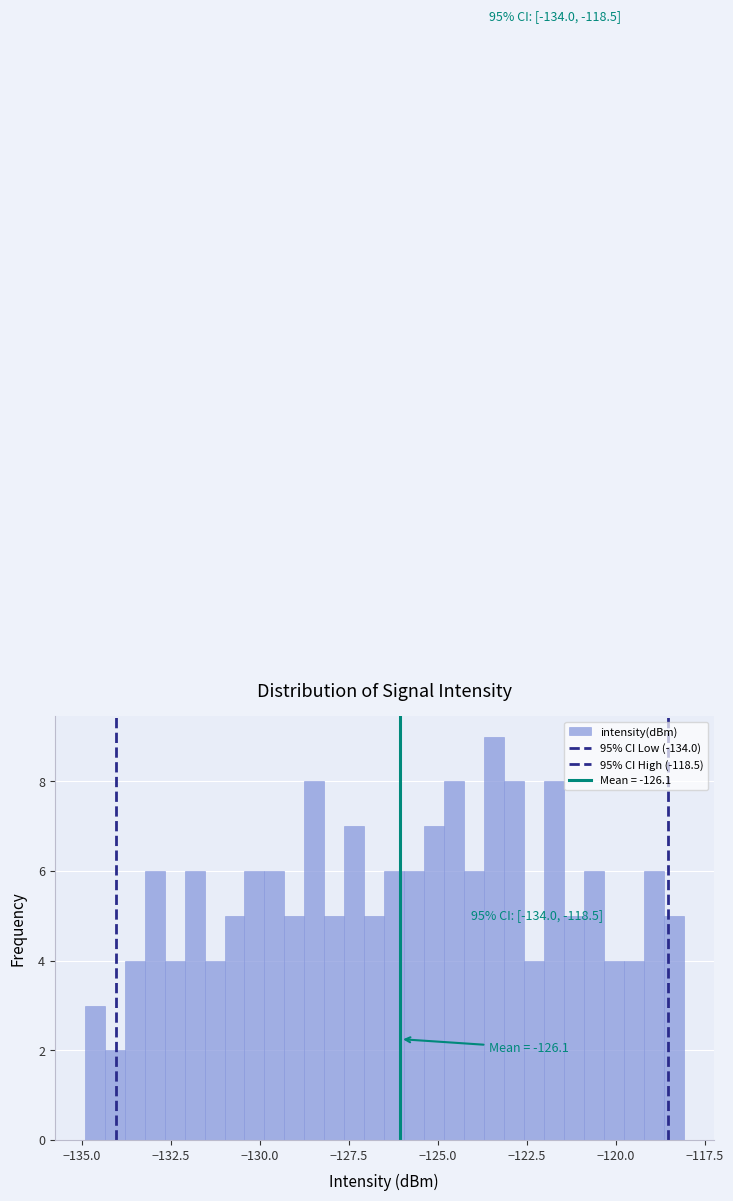

Around what value on the x-axis is the tallest bar? Give the approximate position of its centre, as read against the axis.

-123.5